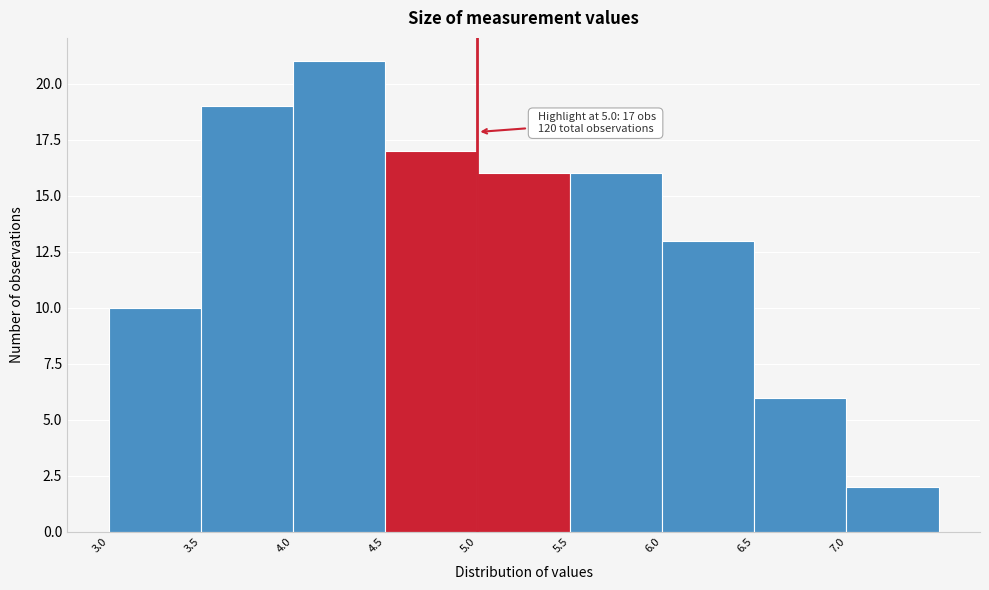

Over which range of the x-axis is the bar tallest?

4.0 to 4.5